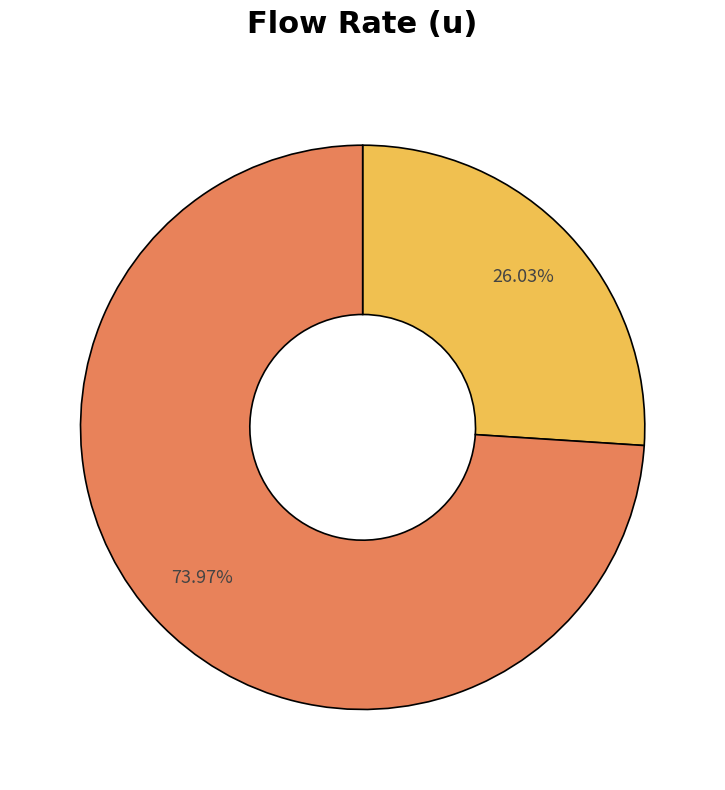

Does any single category account for the majority?

Yes